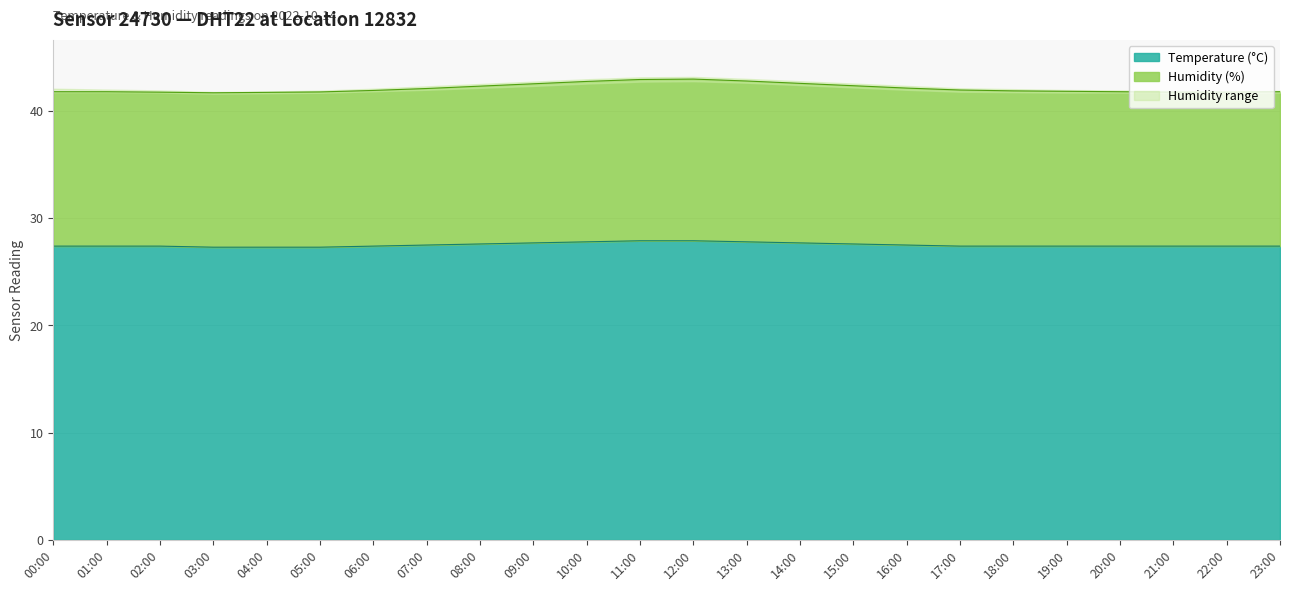

What is the difference between the Temperature values at 21:00 and 05:00?

0.1